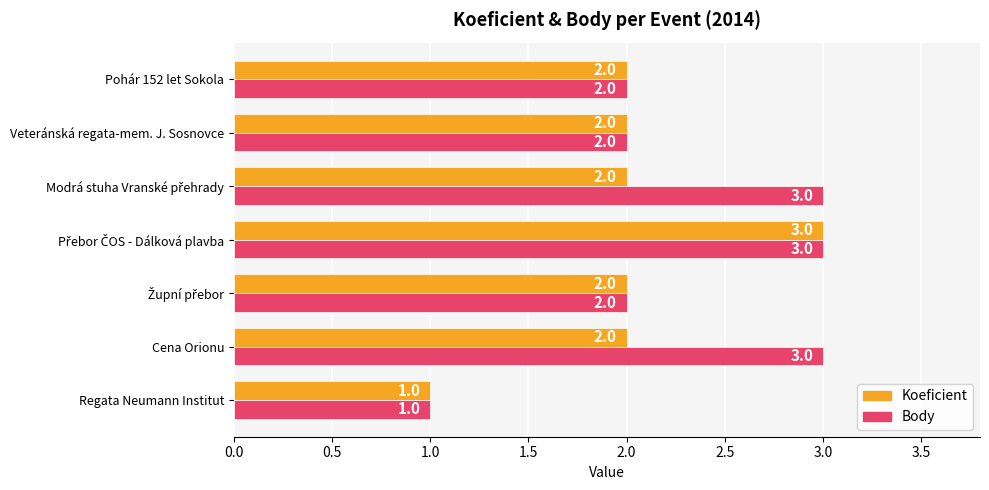

How many Body values are between 2 and 3?

6